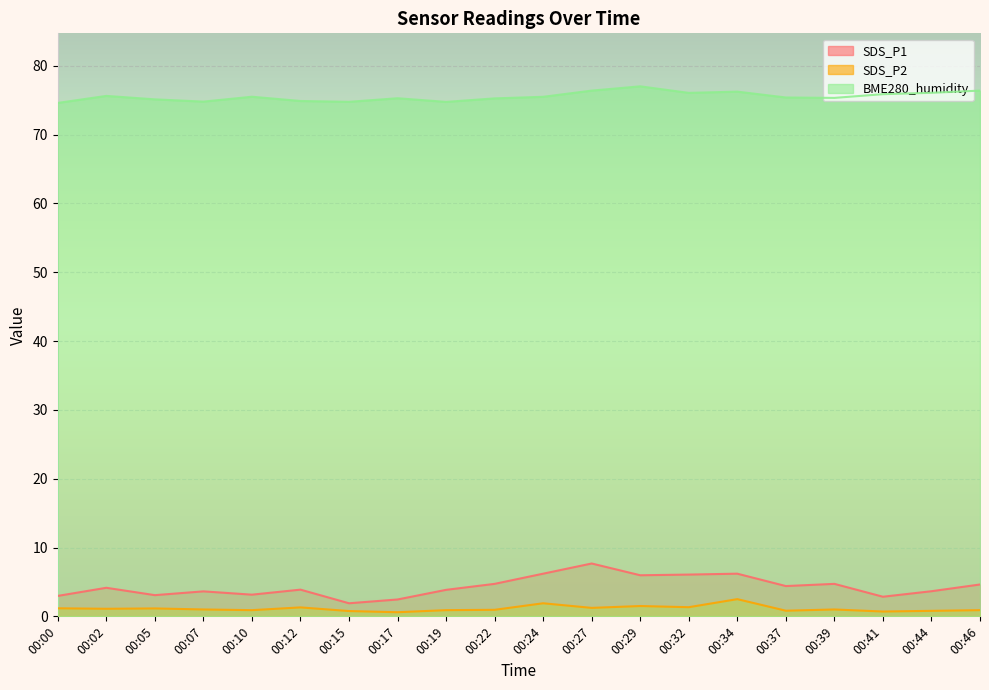

What is the minimum value for SDS_P2?

0.6